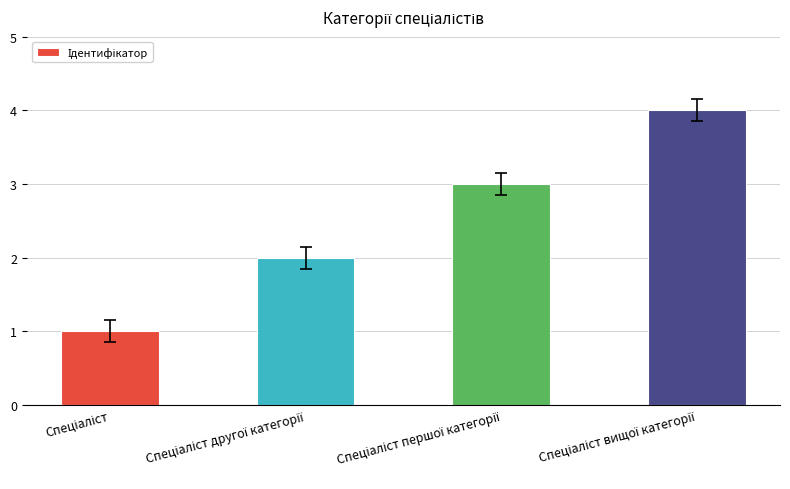

How many values are below 3?

2